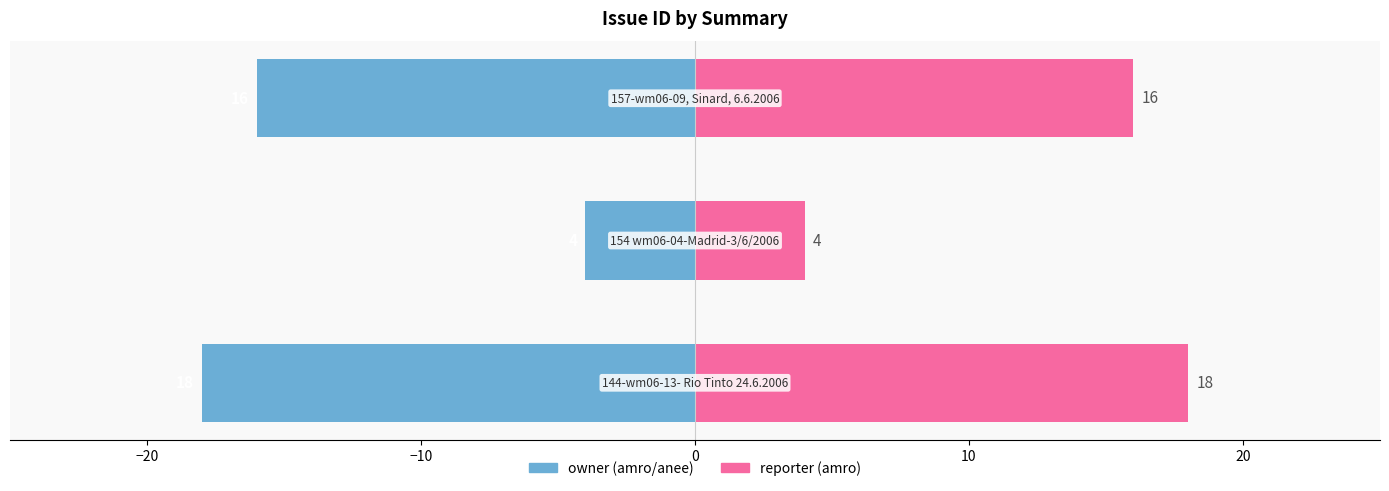

Reading right to left, what are all the values shown in this chart?

owner (amro/anee): -16	-4	-18
reporter (amro): 16	4	18